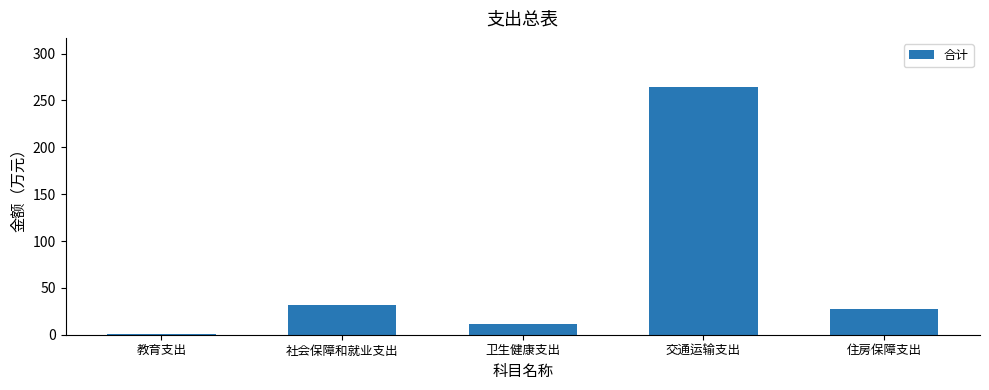

What is the maximum value shown in the chart?

264.0